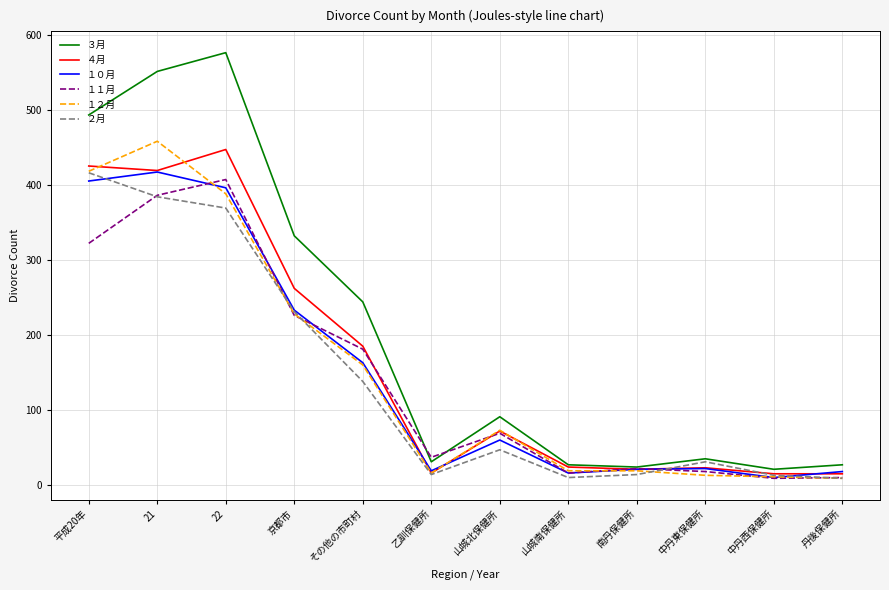

Is the value of ２月 at 中丹東保健所 greater than the value of １２月 at 21?

No